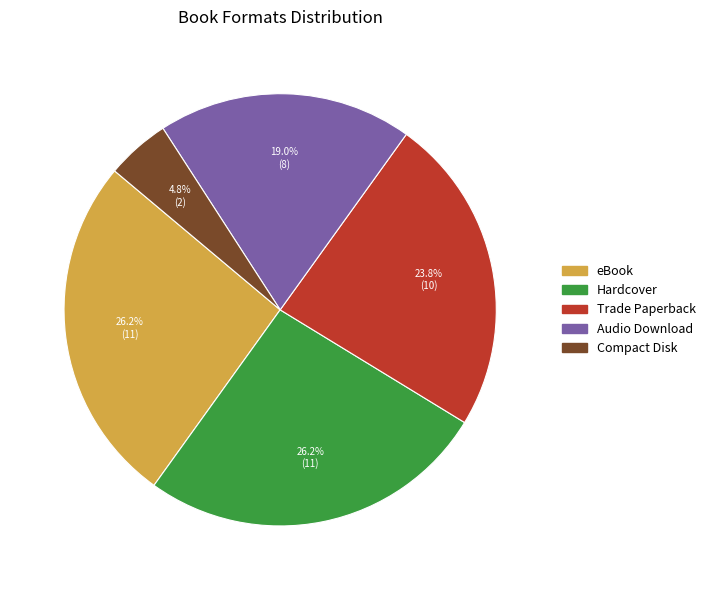

Does any single category account for the majority?

No